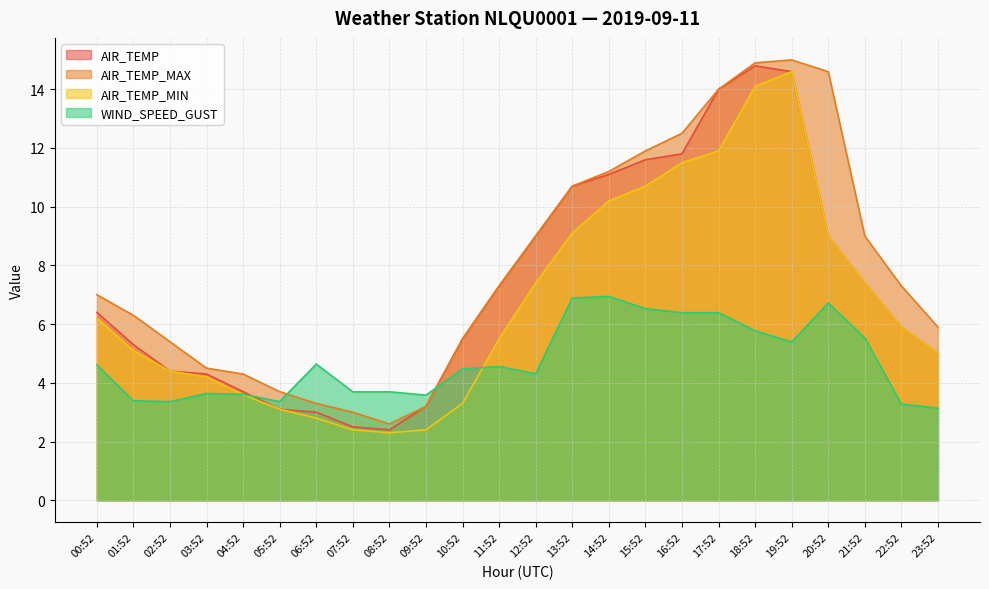

At 12:52, list the series in order from largest to smallest.

AIR_TEMP, AIR_TEMP_MAX, AIR_TEMP_MIN, WIND_SPEED_GUST